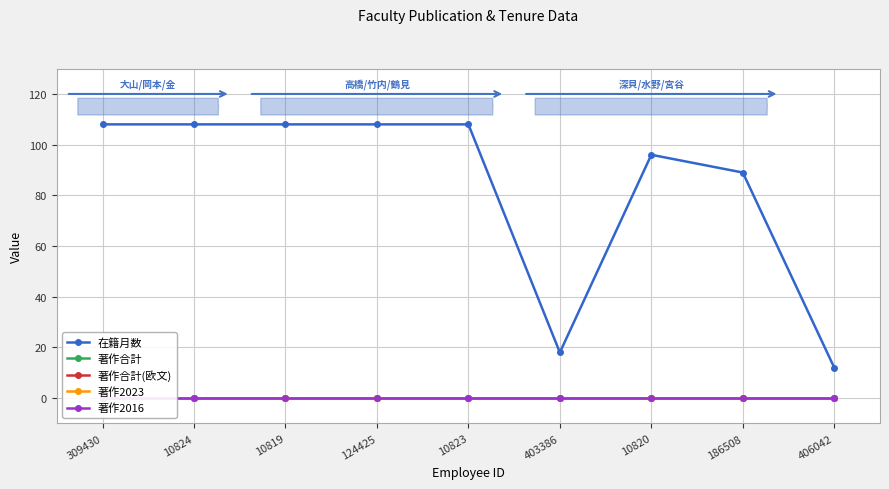

True or false: 著作合計(欧文) and 著作合計 intersect in this chart.

False